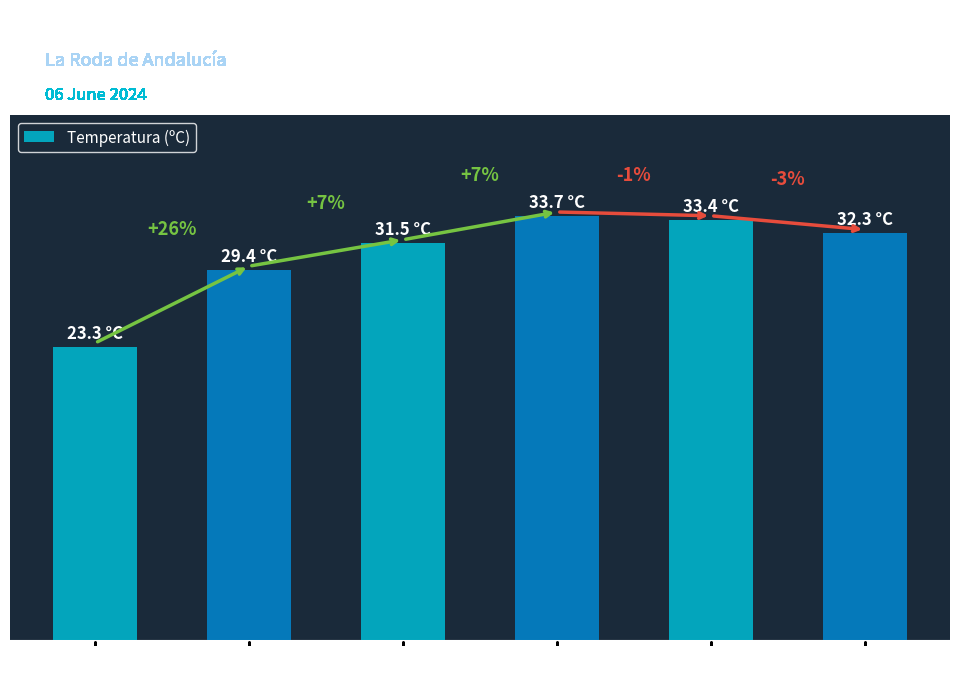

Which has a higher value, 11:00 or 19:00?

19:00